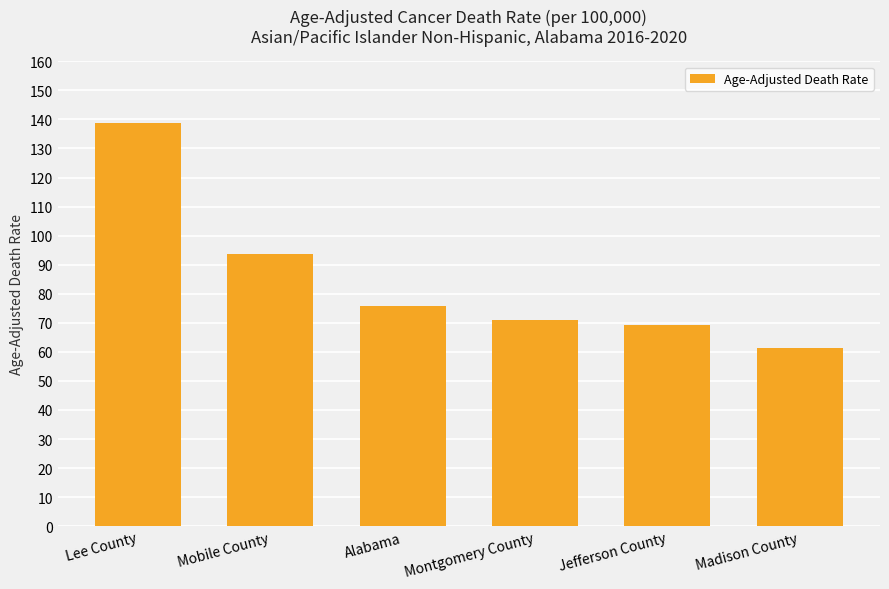

Reading right to left, extract all data points from this chart.

61.5	69.4	71.0	75.7	93.7	138.8